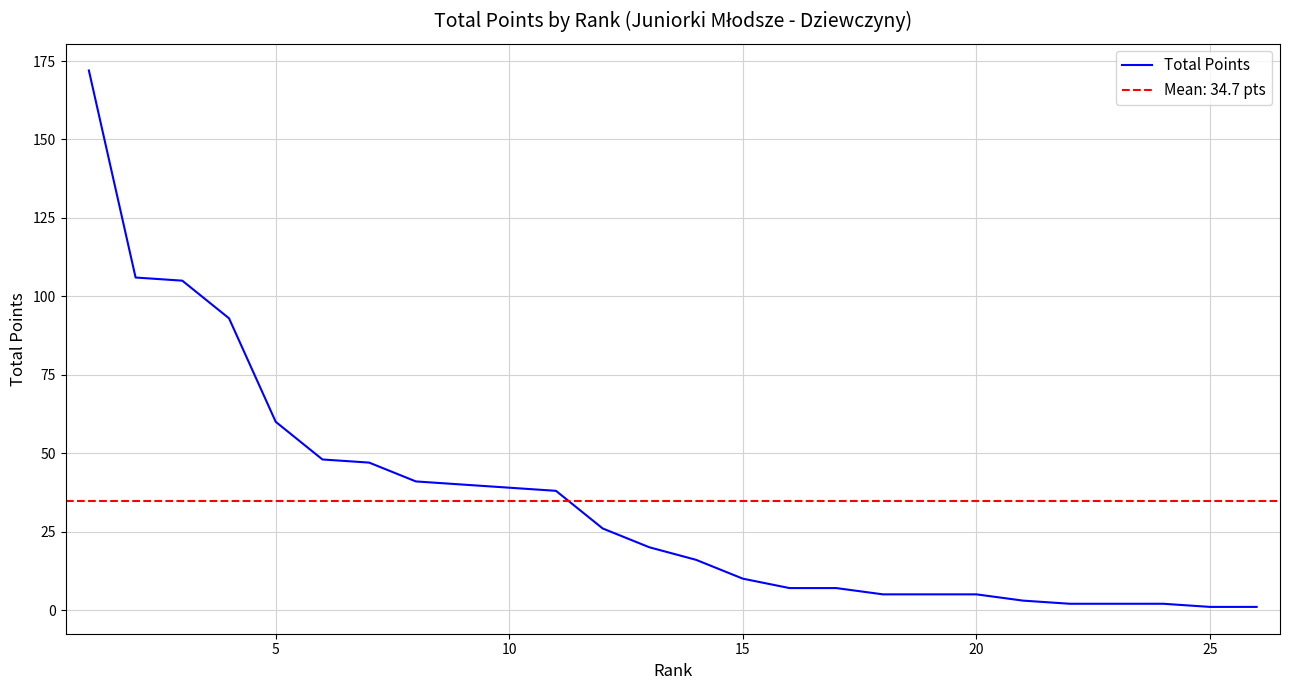

What is the smallest value displayed?

1